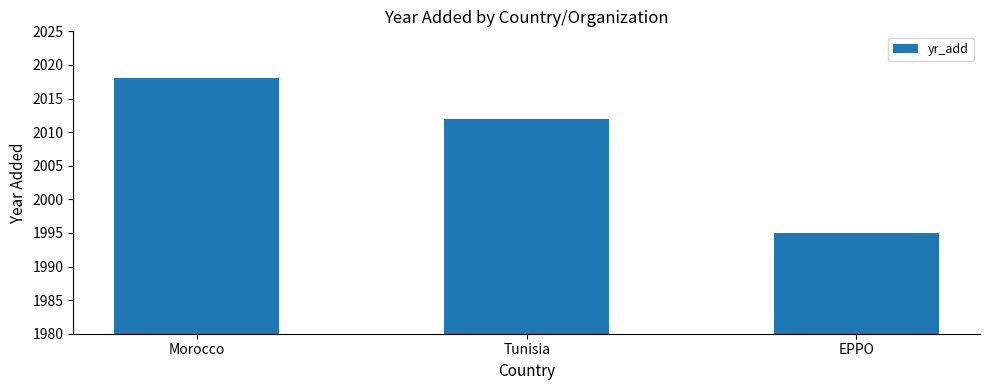

At which label does the data first exceed 2012?

Morocco